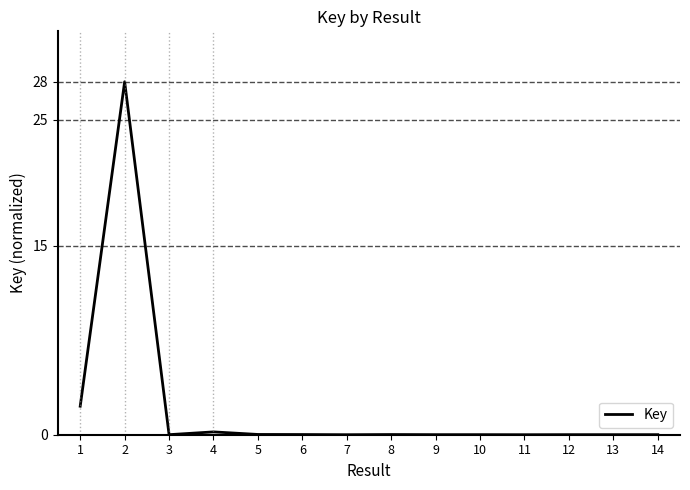

How many distinct data groups are displayed?

1